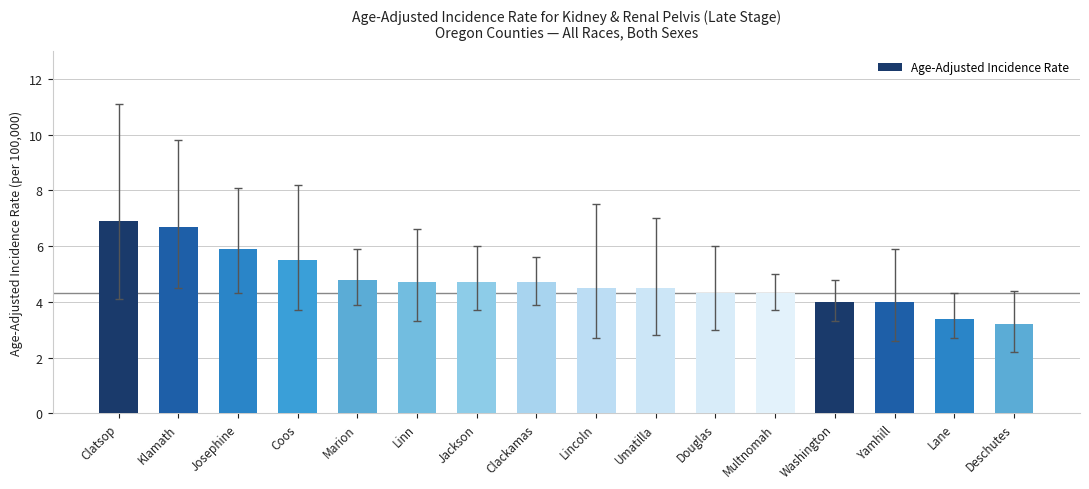

Approximately how many times larger is the value at Umatilla compared to Josephine?

0.8